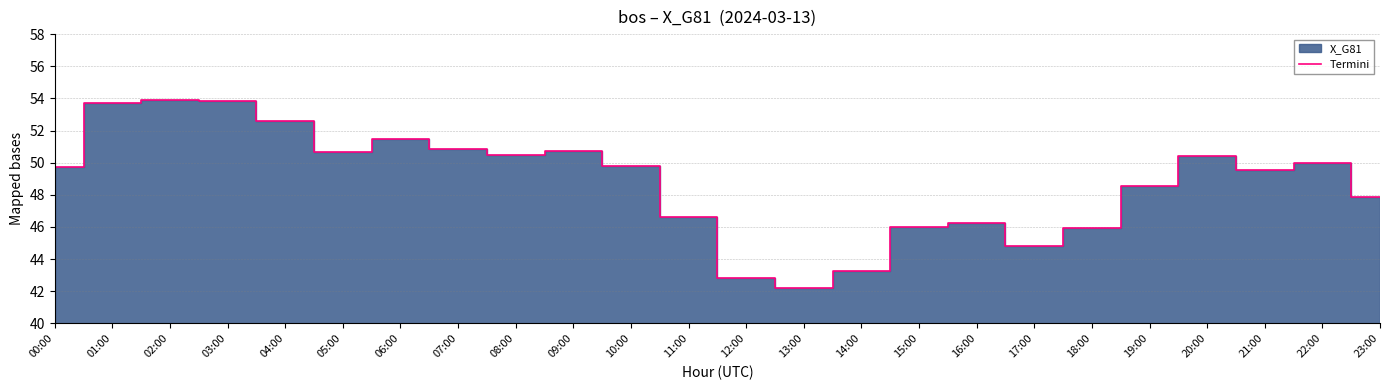

True or false: there are more than 0 points higher than both neighbors.

True